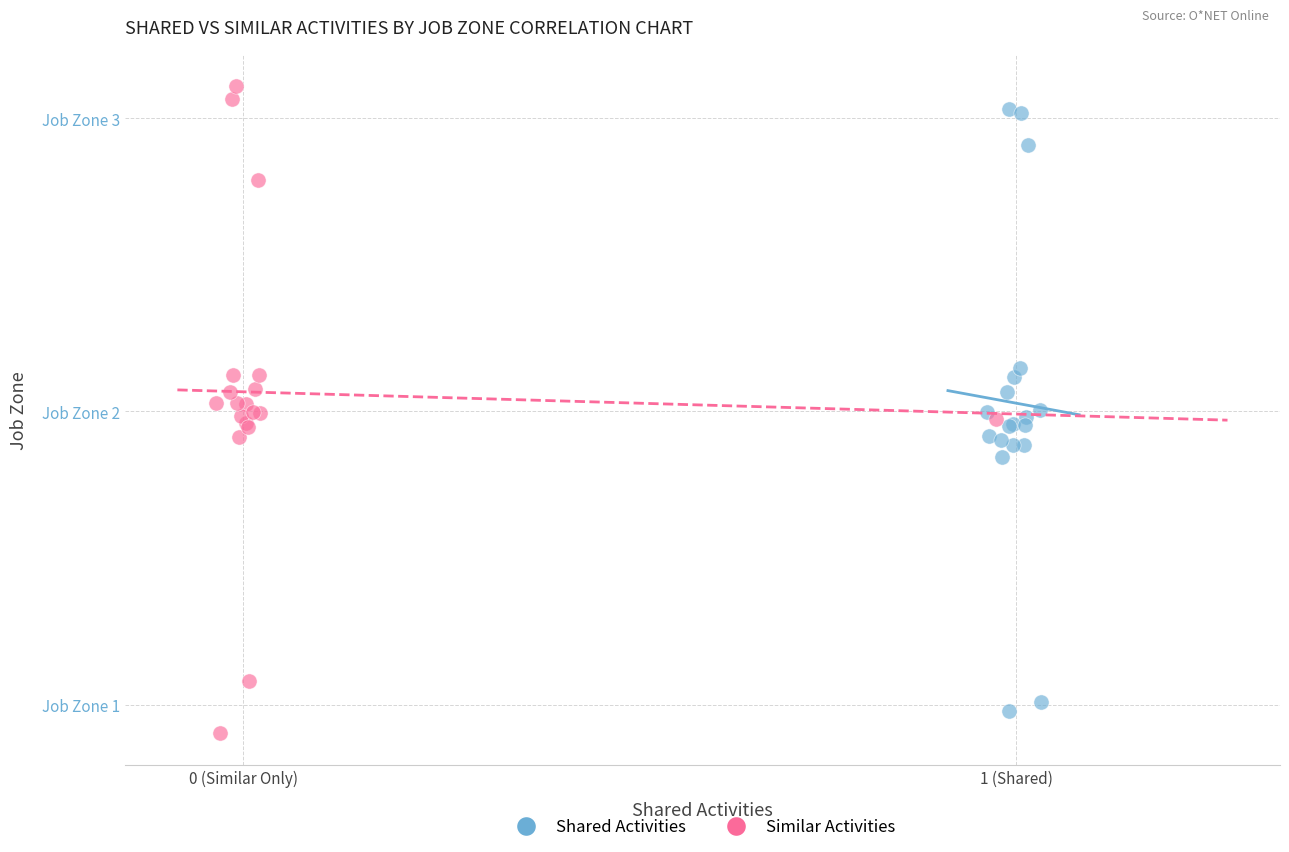

Which series contains the highest Y value?

Similar Activities